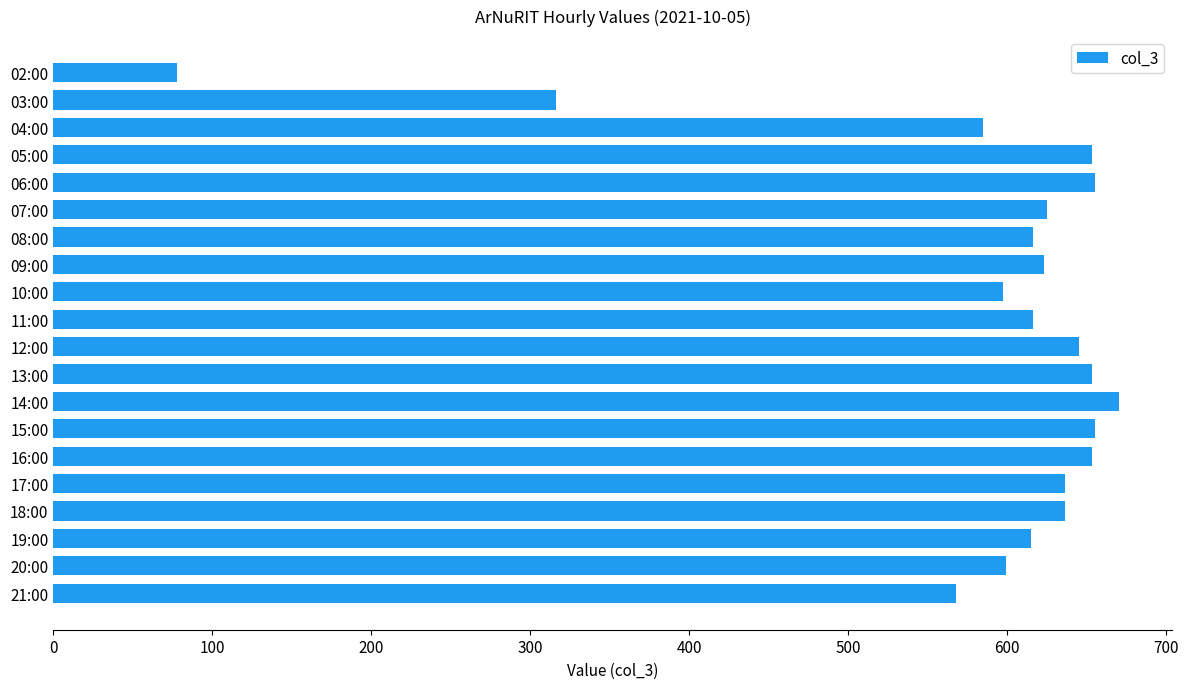

Approximately how many times larger is the value at 03:00 compared to 06:00?

0.5